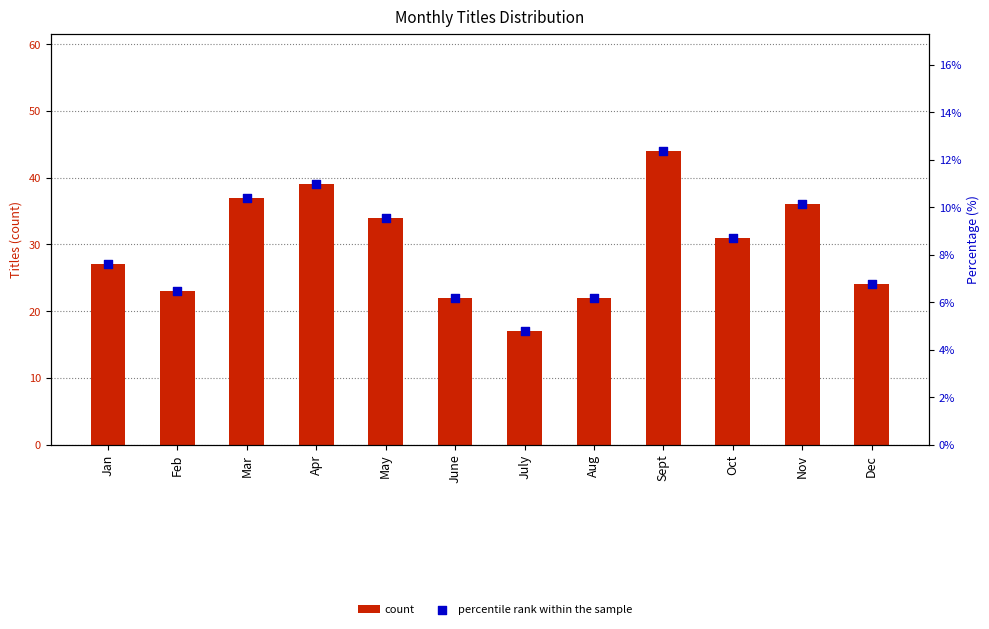

Which series contains the lowest Y value?

percentile rank within the sample